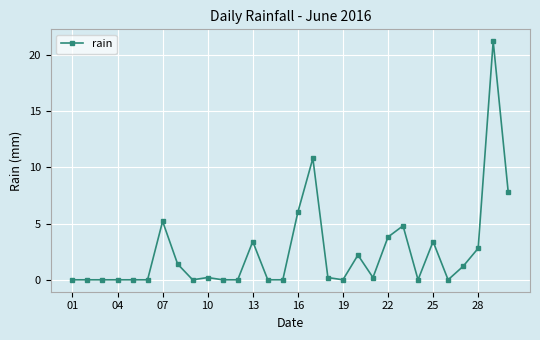

What is the maximum value shown in the chart?

21.2